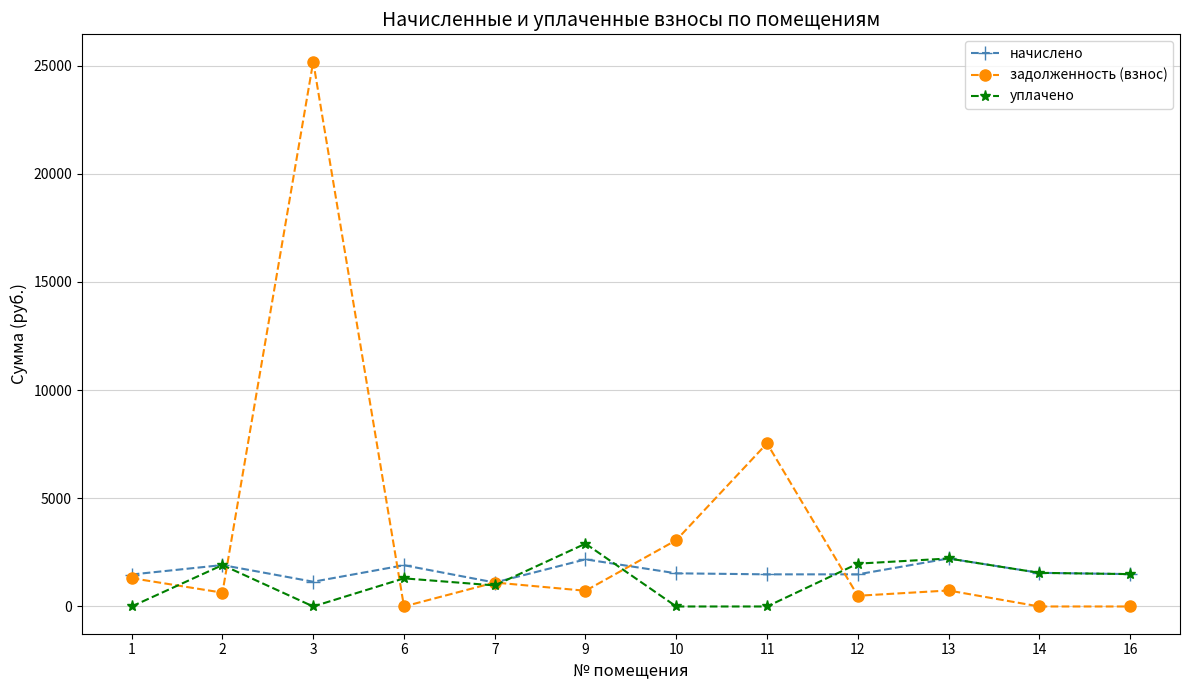

Is the value of задолженность (взнос) at 9 greater than the value of уплачено at 13?

No